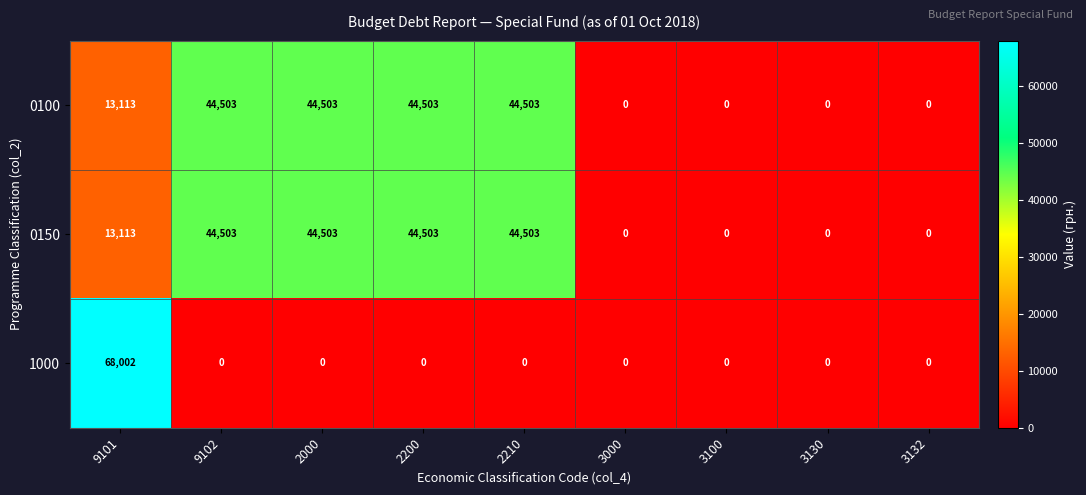

Reading left to right, extract all data points from this chart.

0100: 13113	44503	44503	44503	44503	0	0	0	0
0150: 13113	44503	44503	44503	44503	0	0	0	0
1000: 68002	0	0	0	0	0	0	0	0